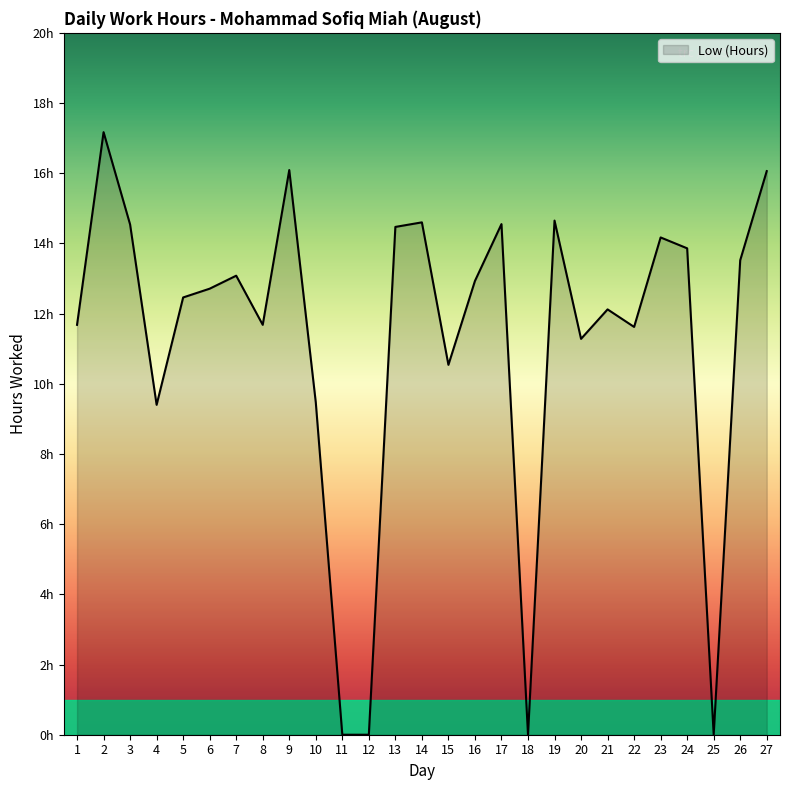

Does the chart display data point markers on the line(s)?

No